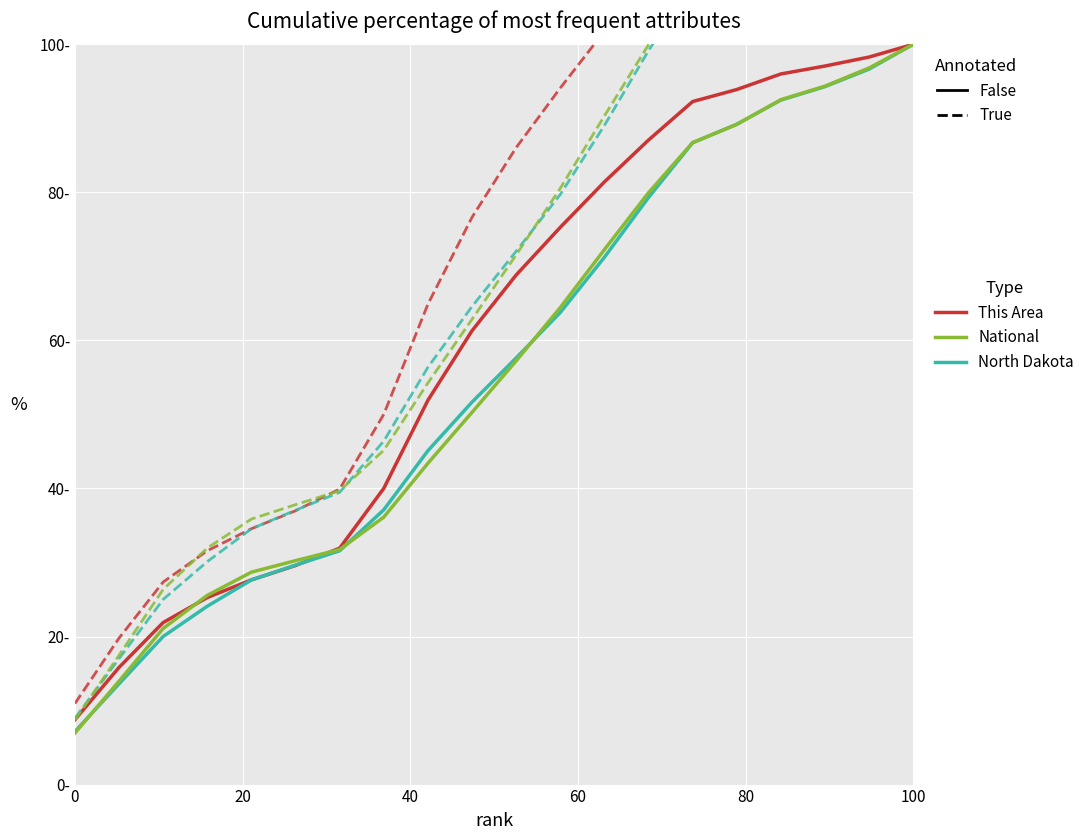

What is the sum of all This Area (annotated) values?

1505.3